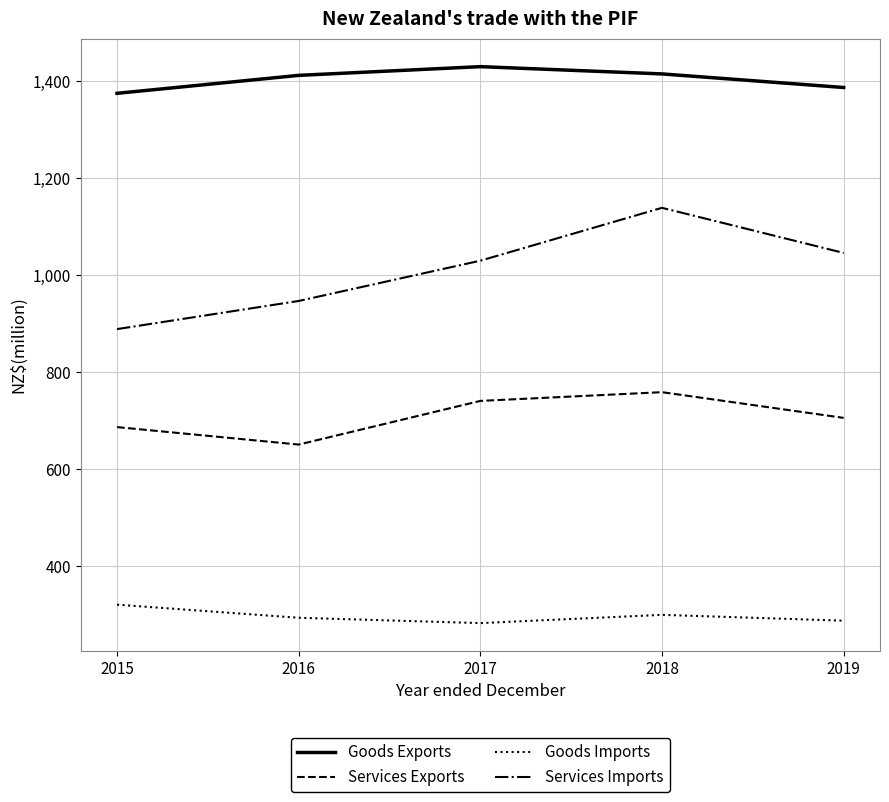

What is the difference between the highest and lowest values at 2019?

1099